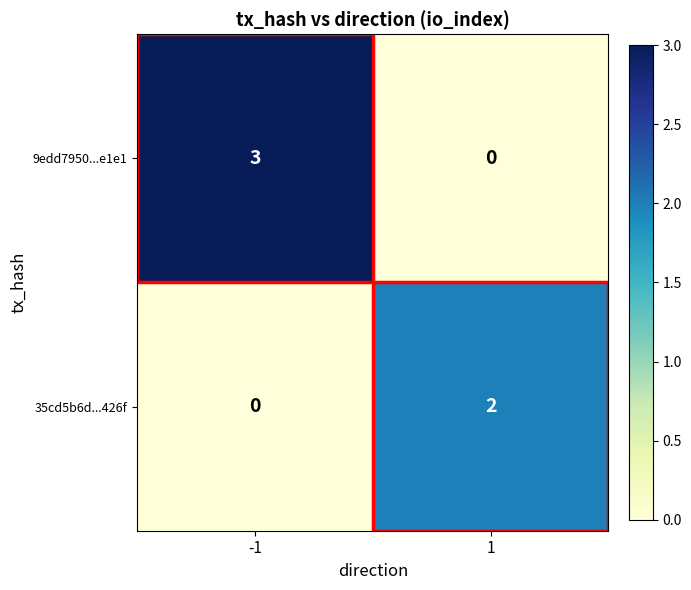

Count the number of data series in this chart.

2